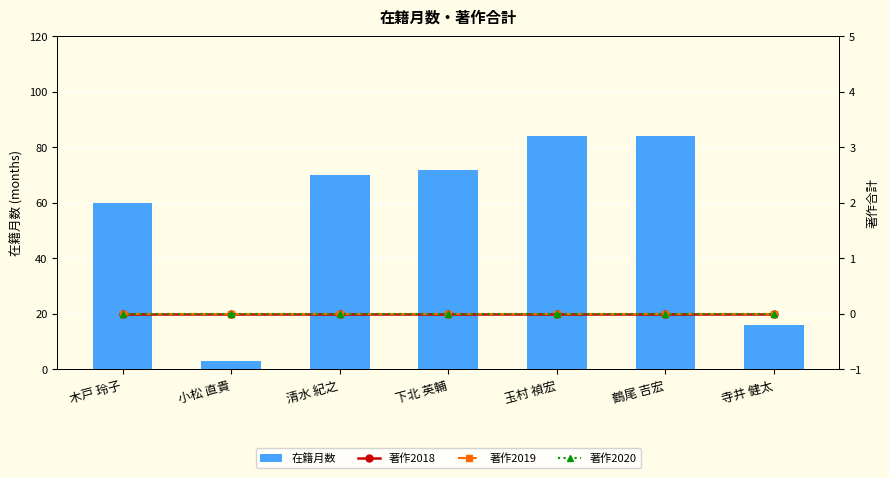

What position from the left is 清水 紀之?

3